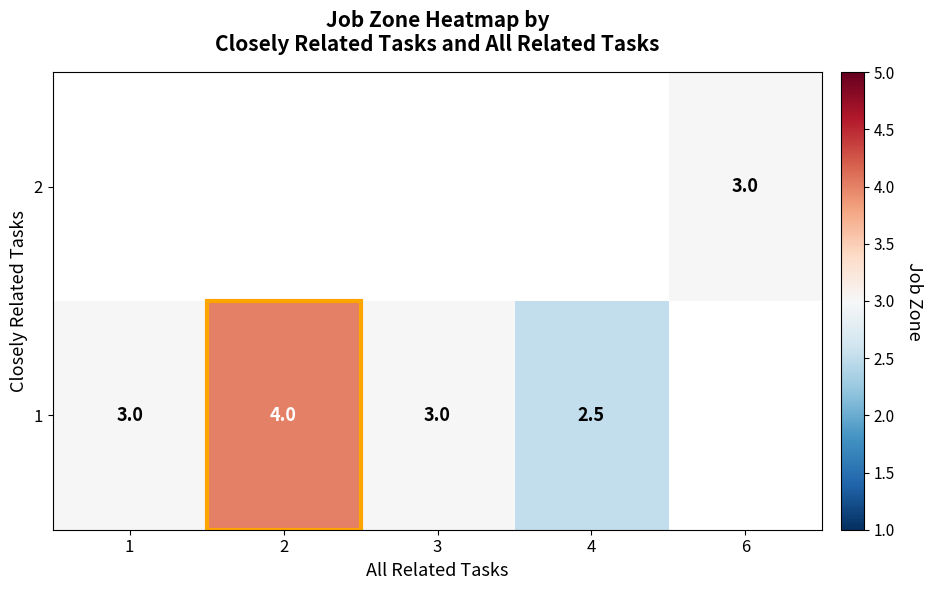

What is the sum of the 1 values at 1 and 2?

7.0